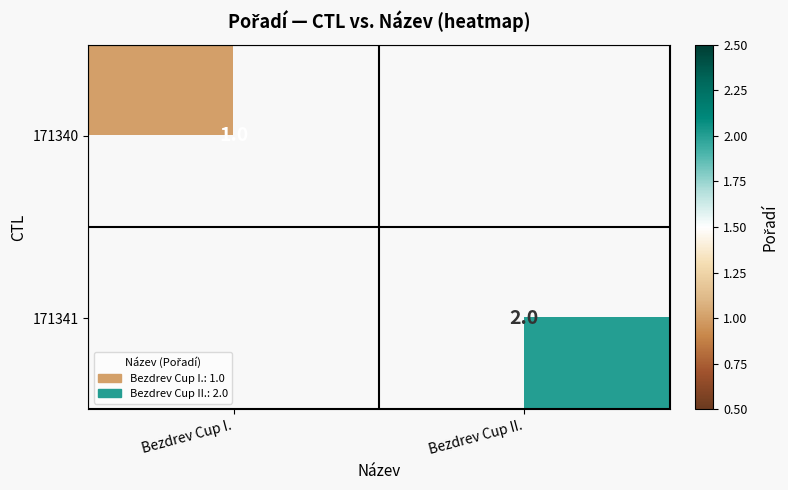

Is the value of 171341 at Bezdrev Cup II. greater than the value of 171340 at Bezdrev Cup I.?

Yes